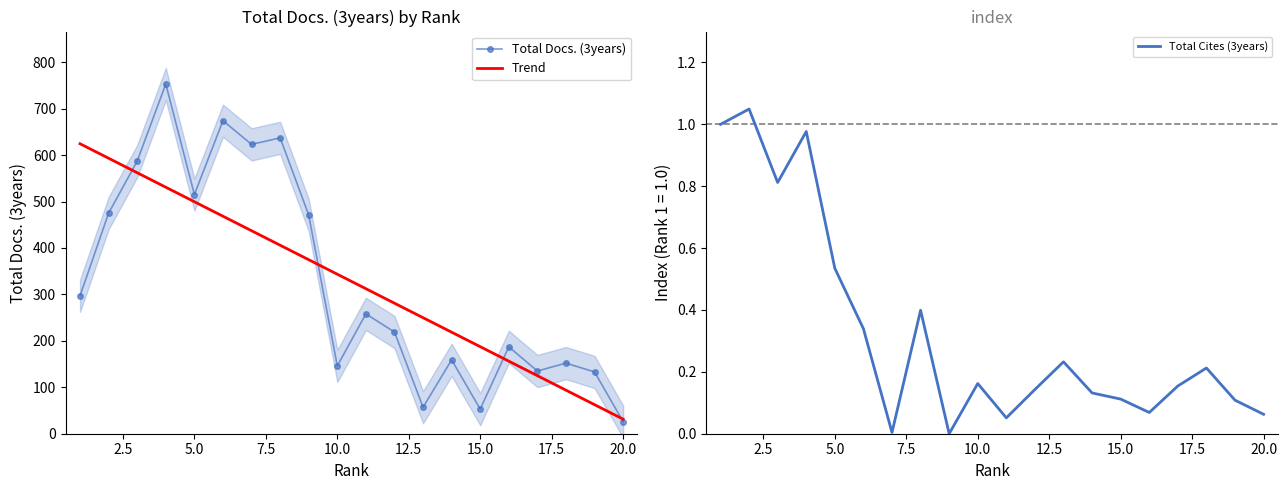

Reading left to right, what are all the values shown in this chart?

Total Docs. (3years): 297.0	475.0	587.0	753.0	515.0	674.0	623.0	637.0	471.0	146.0	258.0	219.0	57.0	159.0	53.0	187.0	135.0	152.0	133.0	26.0
Trend: 624.4	593.1	561.9	530.7	499.5	468.3	437.1	405.9	374.7	343.5	312.2	281.0	249.8	218.6	187.4	156.2	125.0	93.8	62.6	31.3
Total Cites (3years): 1.0	1.0	0.8	1.0	0.5	0.3	0.0	0.4	0.0	0.2	0.1	0.1	0.2	0.1	0.1	0.1	0.2	0.2	0.1	0.1